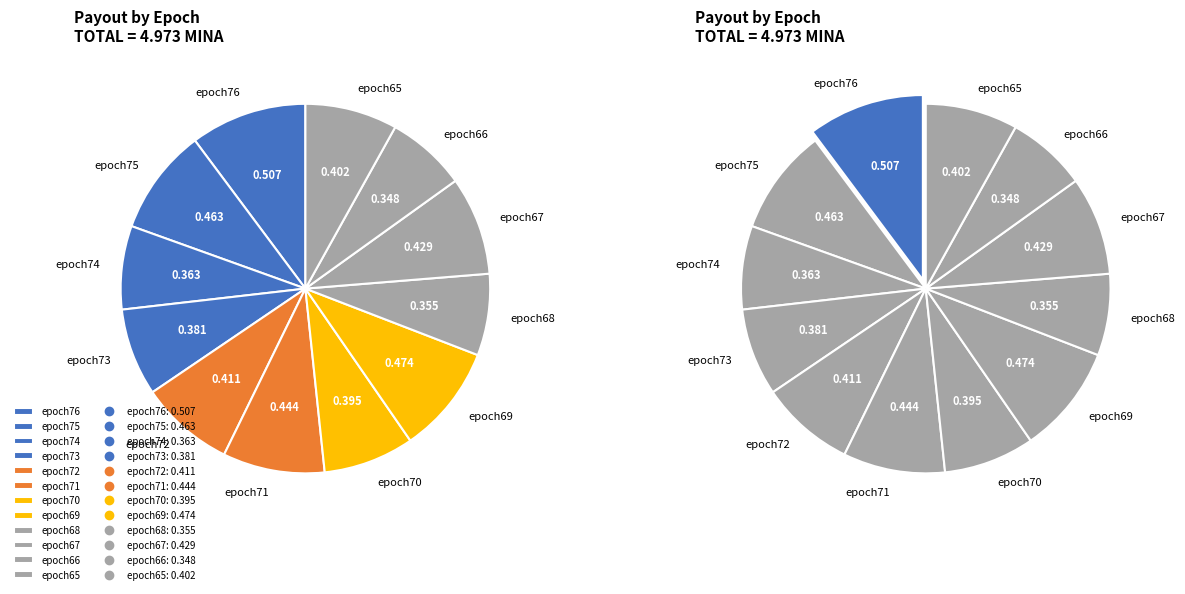

Which category has the biggest portion of the pie?

epoch76